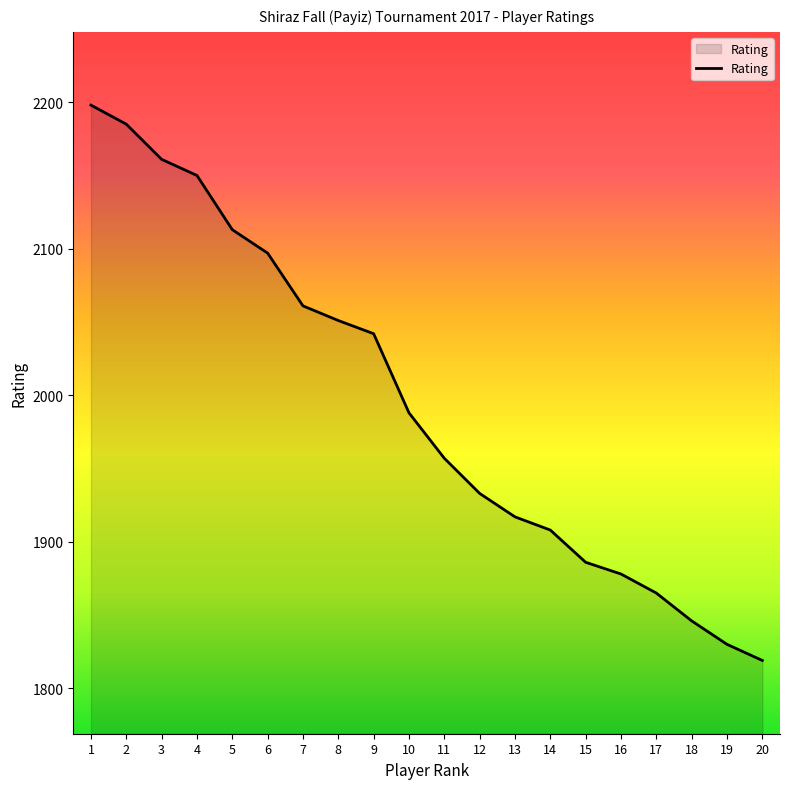

Reading left to right, what are all the values shown in this chart?

2198	2185	2161	2150	2113	2097	2061	2051	2042	1988	1957	1933	1917	1908	1886	1878	1865	1846	1830	1819